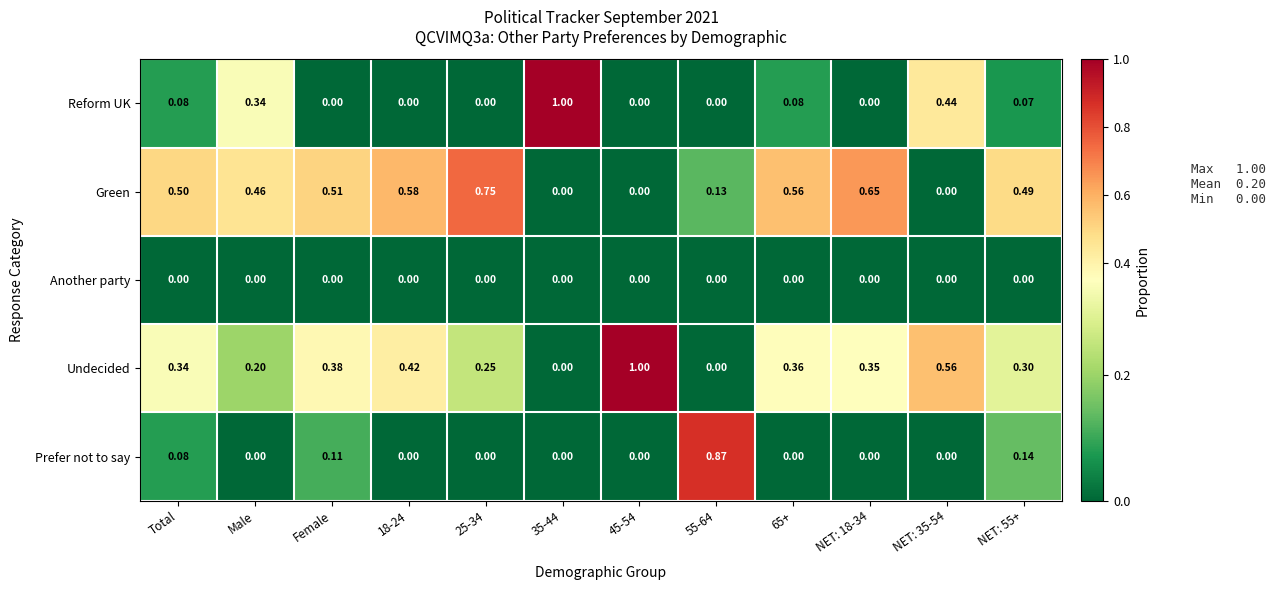

Between Total and 25-34, which series saw the biggest shift?

Green